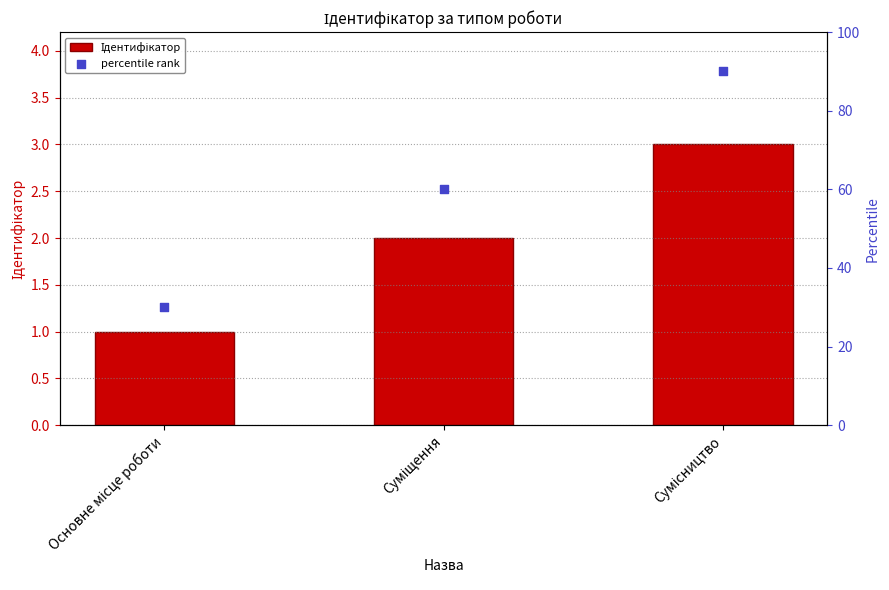

What are all the series names shown in the legend?

Ідентифікатор, percentile rank